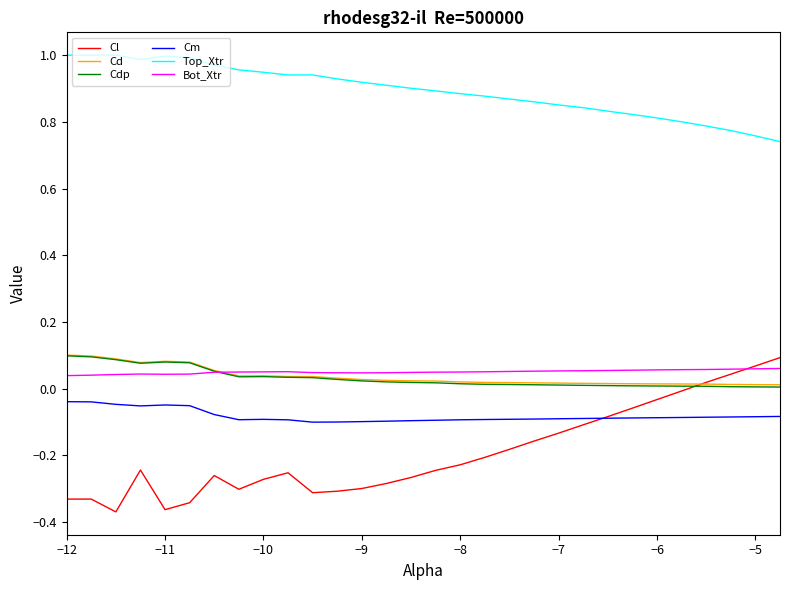

Which series has the largest total across all categories?

Top_Xtr